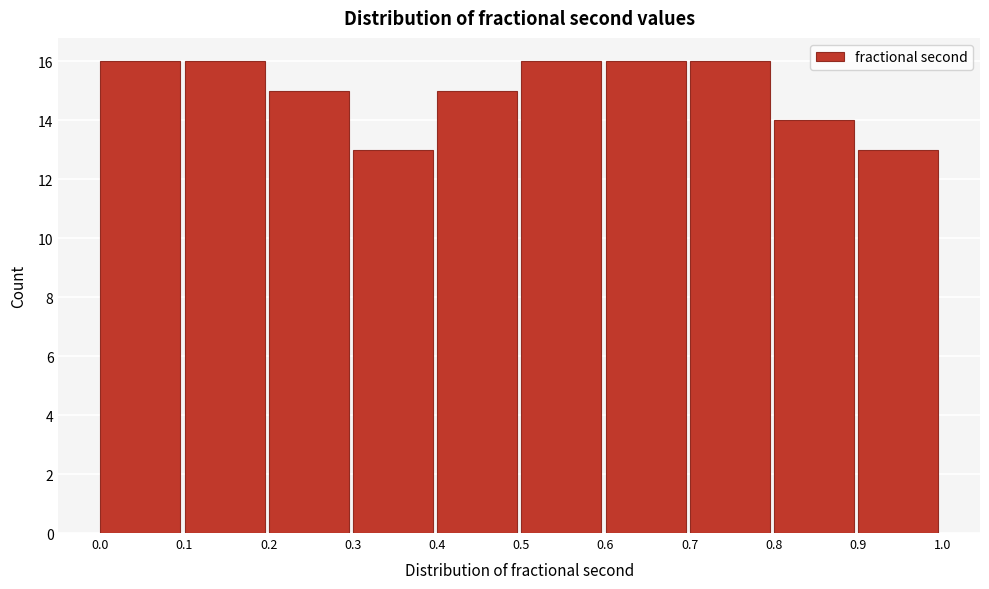

Reading left to right, list every bar in this chart as the range it spans on the x-axis followed by its height. The values are not printed on the chart, so give them approximately, as read against the axis.

0.0 to 0.1: 16
0.1 to 0.2: 16
0.2 to 0.3: 15
0.3 to 0.4: 13
0.4 to 0.5: 15
0.5 to 0.6: 16
0.6 to 0.7: 16
0.7 to 0.8: 16
0.8 to 0.9: 14
0.9 to 1.0: 13